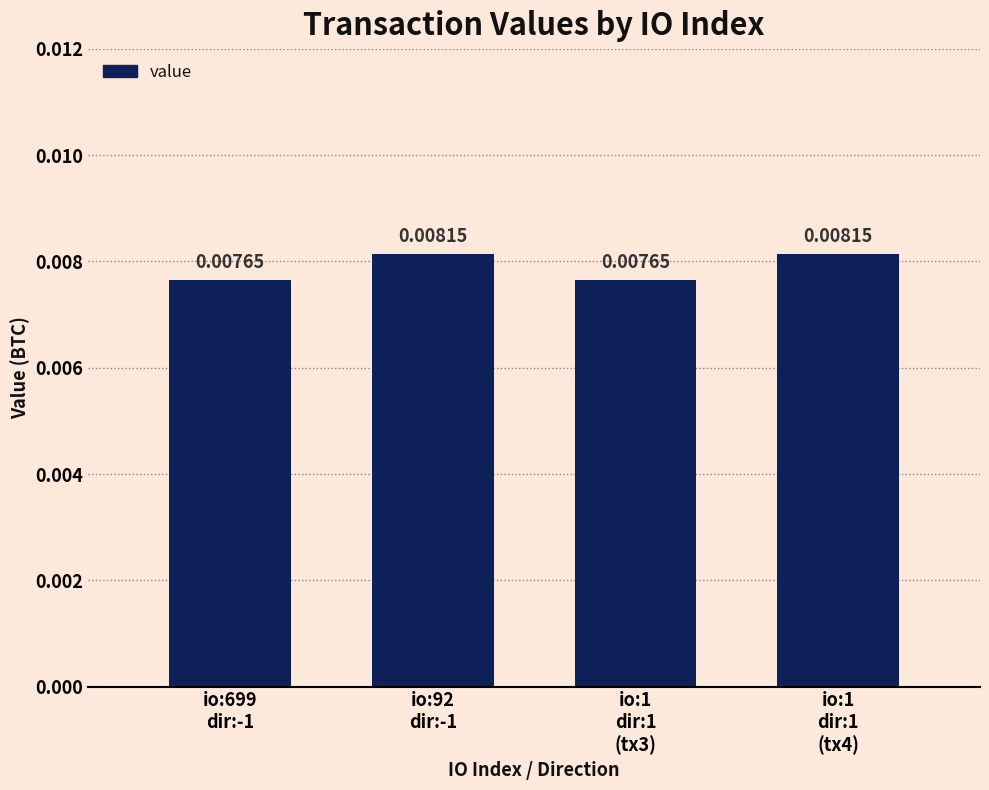

The value at io:1
dir:1
(tx4) is 0.0. True or false?

False